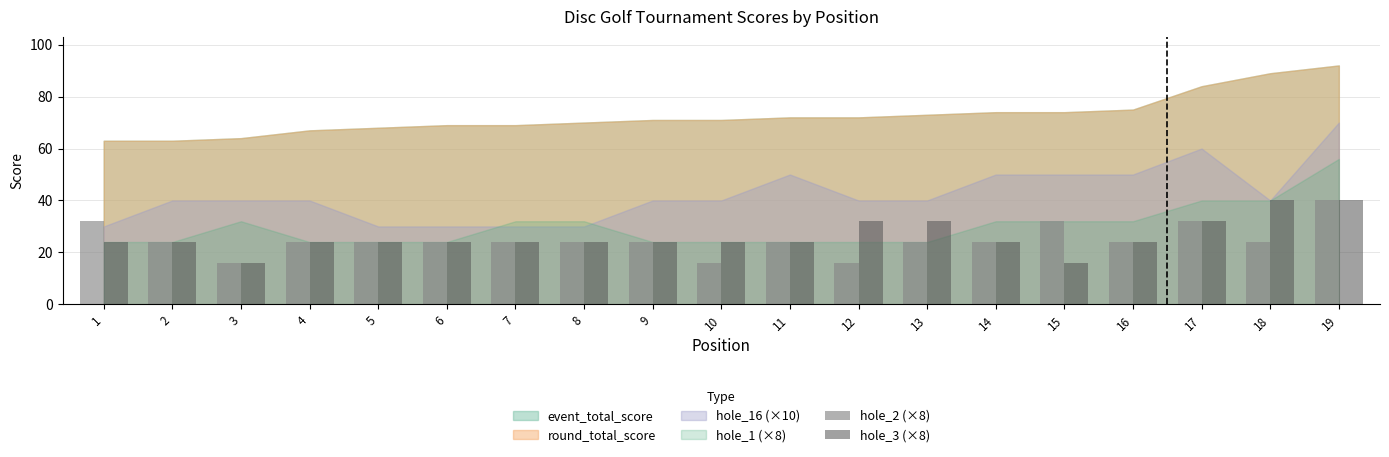

True or false: hole_2 (×8) has a value of 11 at 13.

False